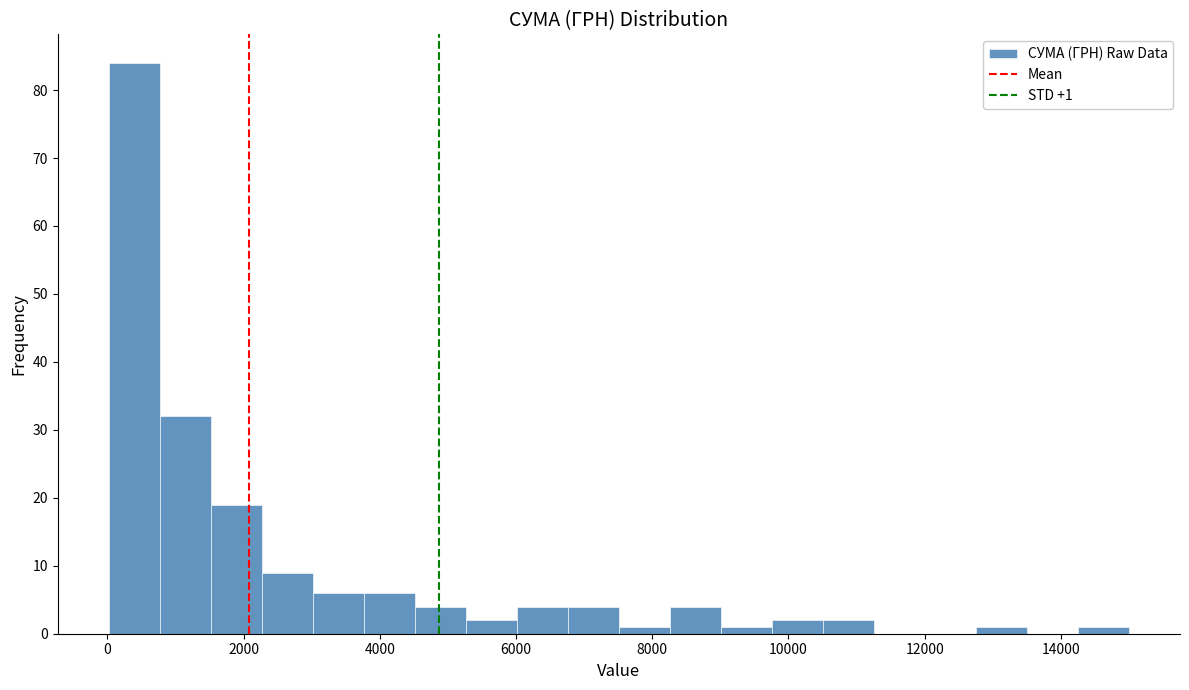

Around what value on the x-axis is the tallest bar? Give the approximate position of its centre, as read against the axis.

400